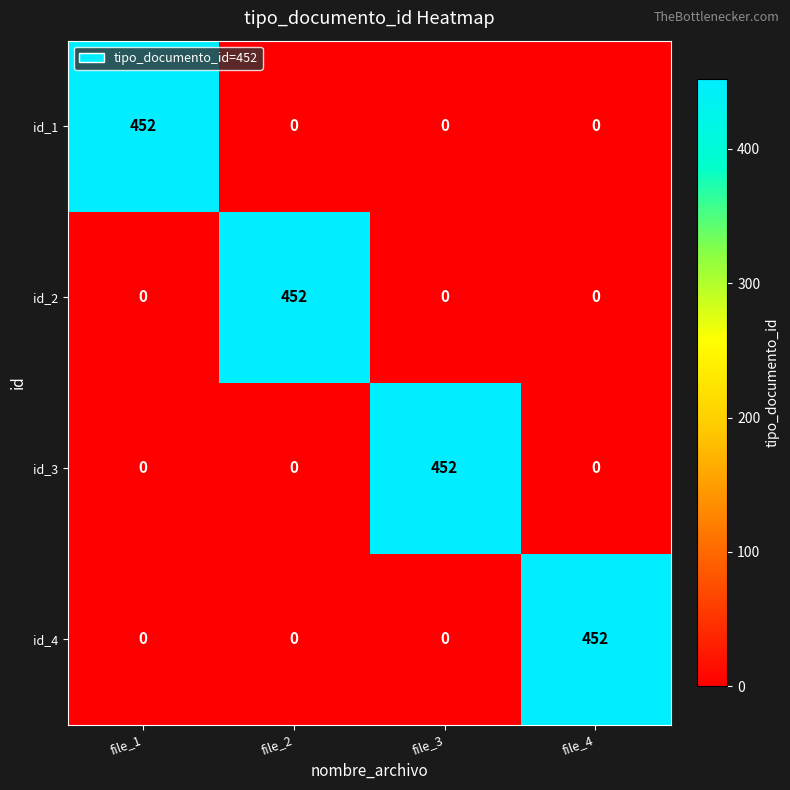

What is the greatest value displayed?

452